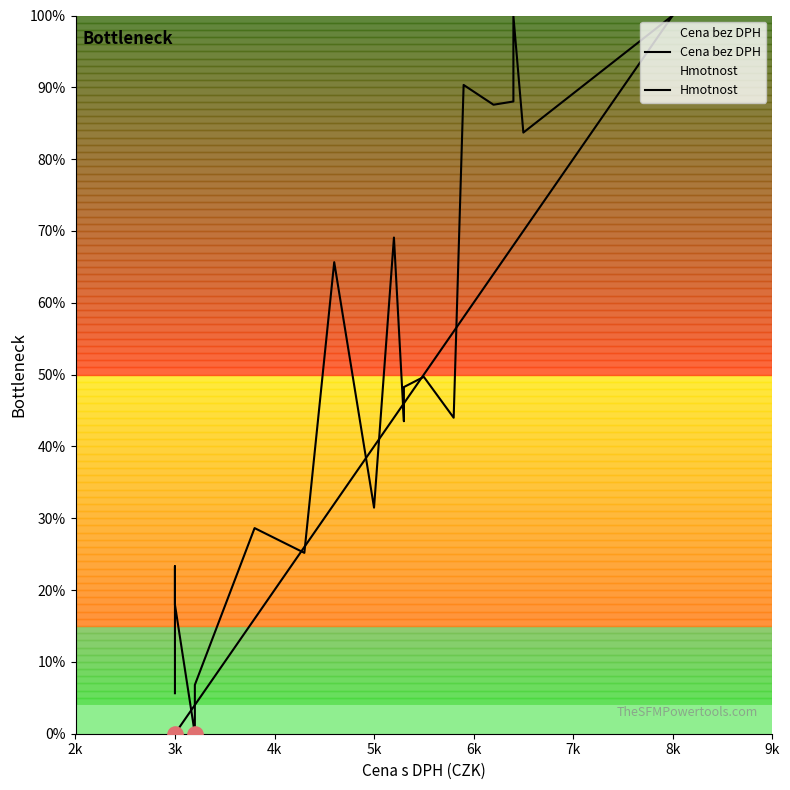

At how many categories does at least one series exceed 96?

2